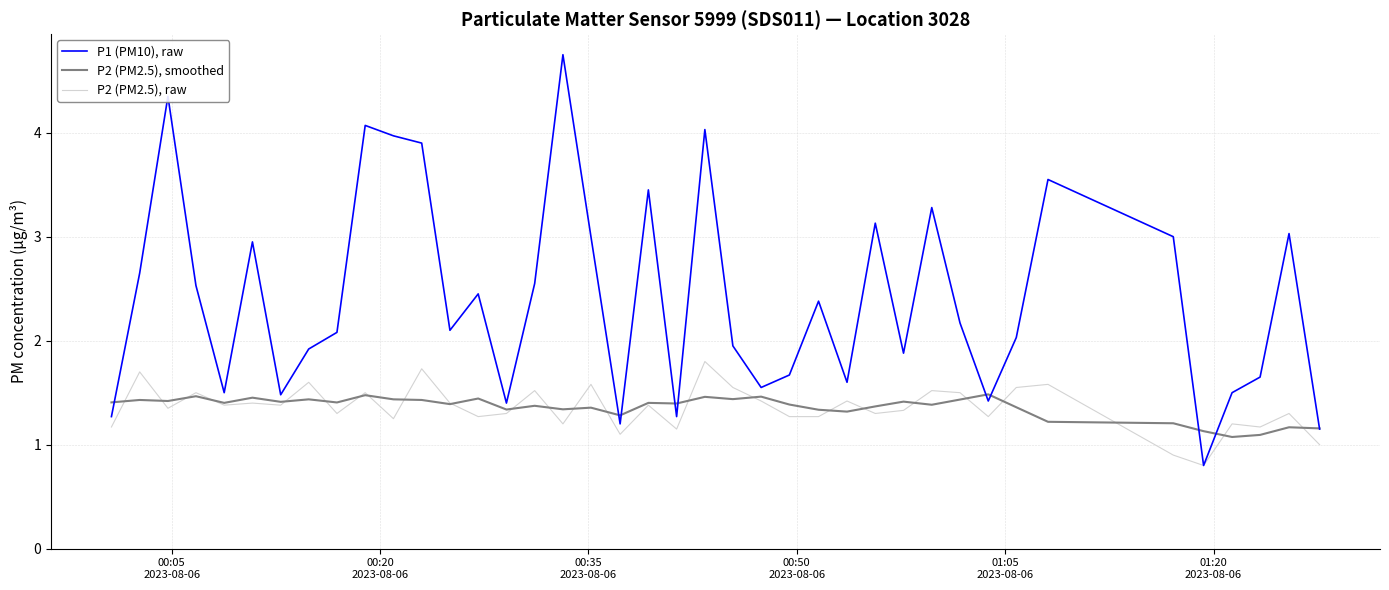

What is the minimum value for P2 (PM2.5), raw?

0.8